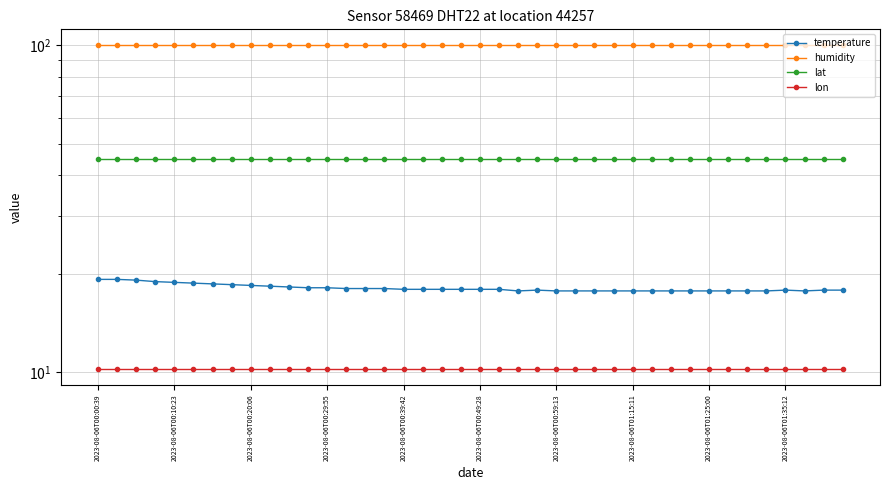

Which series changed the most between 29 and 34?

temperature